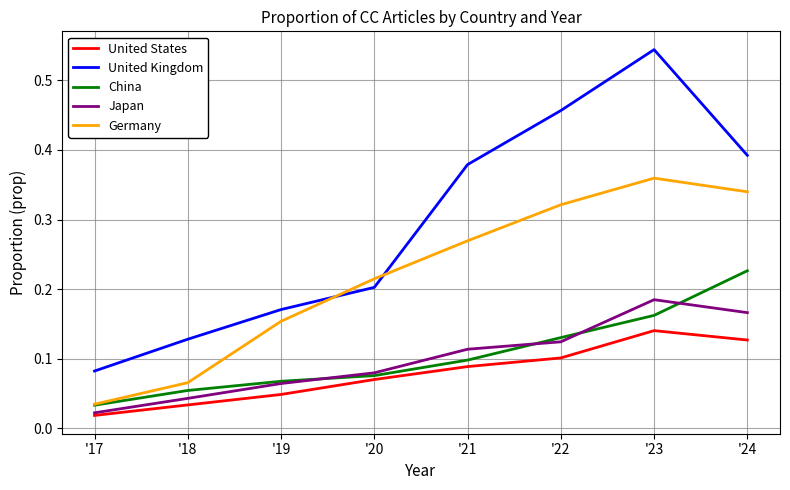

Where is China nearest to the value 0?

'17